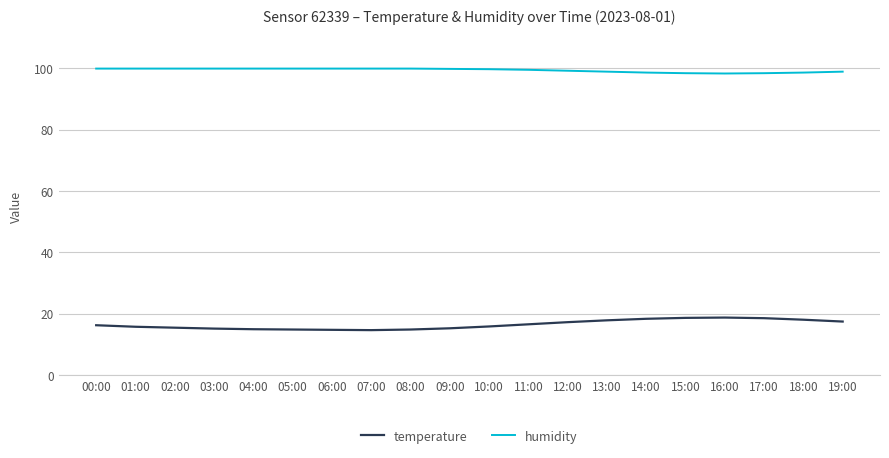

What position from the left is 12:00?

13